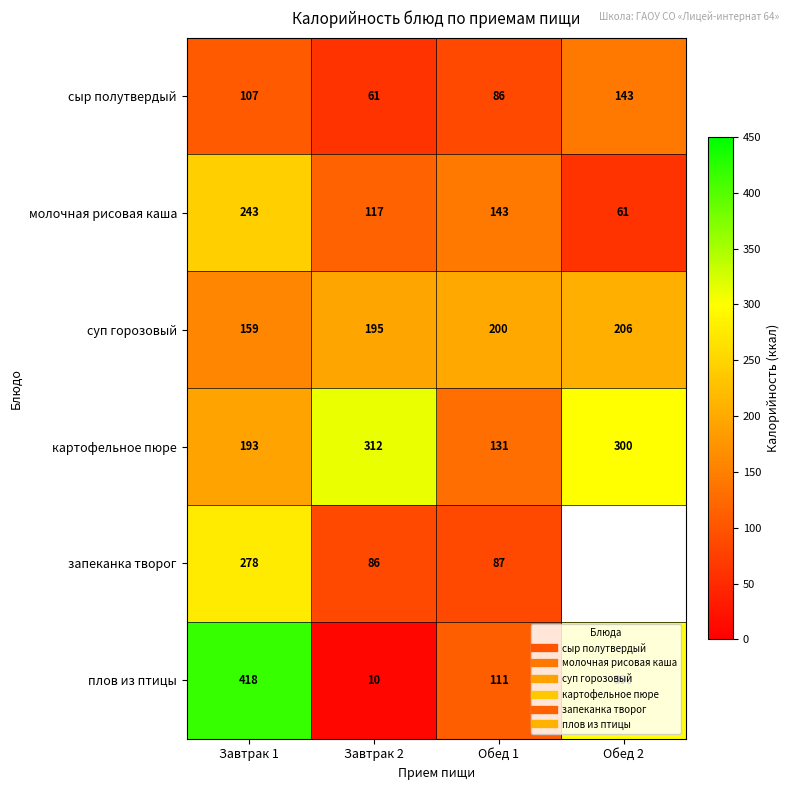

Rank the series at Завтрак 1 from highest to lowest value.

плов из птицы, запеканка творог, молочная рисовая каша, картофельное пюре, суп горозовый, сыр полутвердый